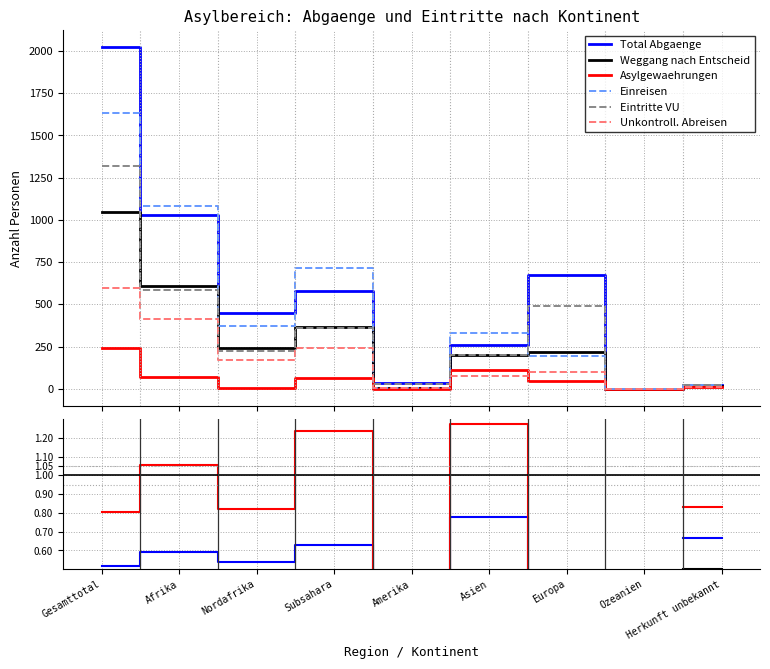

What is the maximum value for Einreisen?

1632